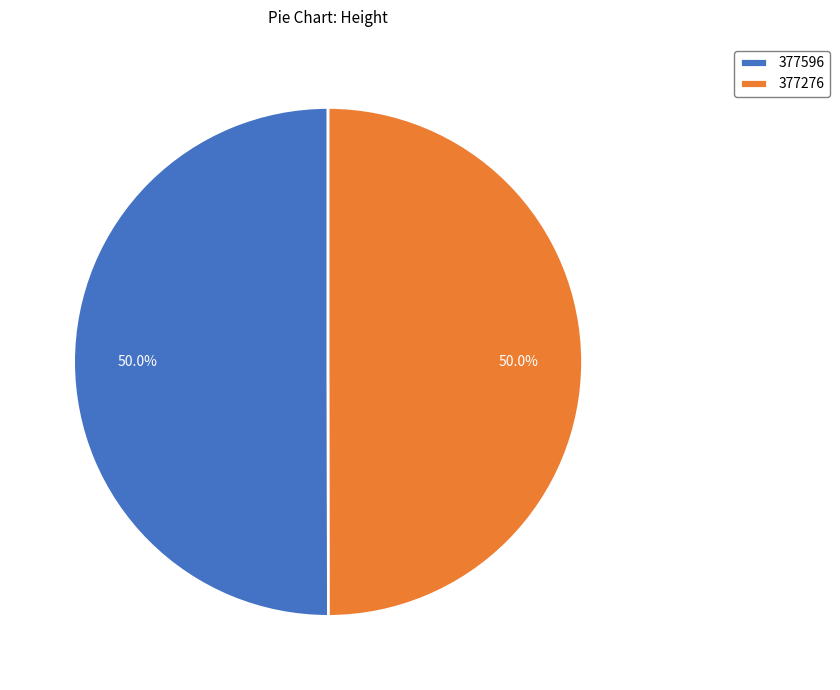

How much of the chart is everything except 377276?

50.0%